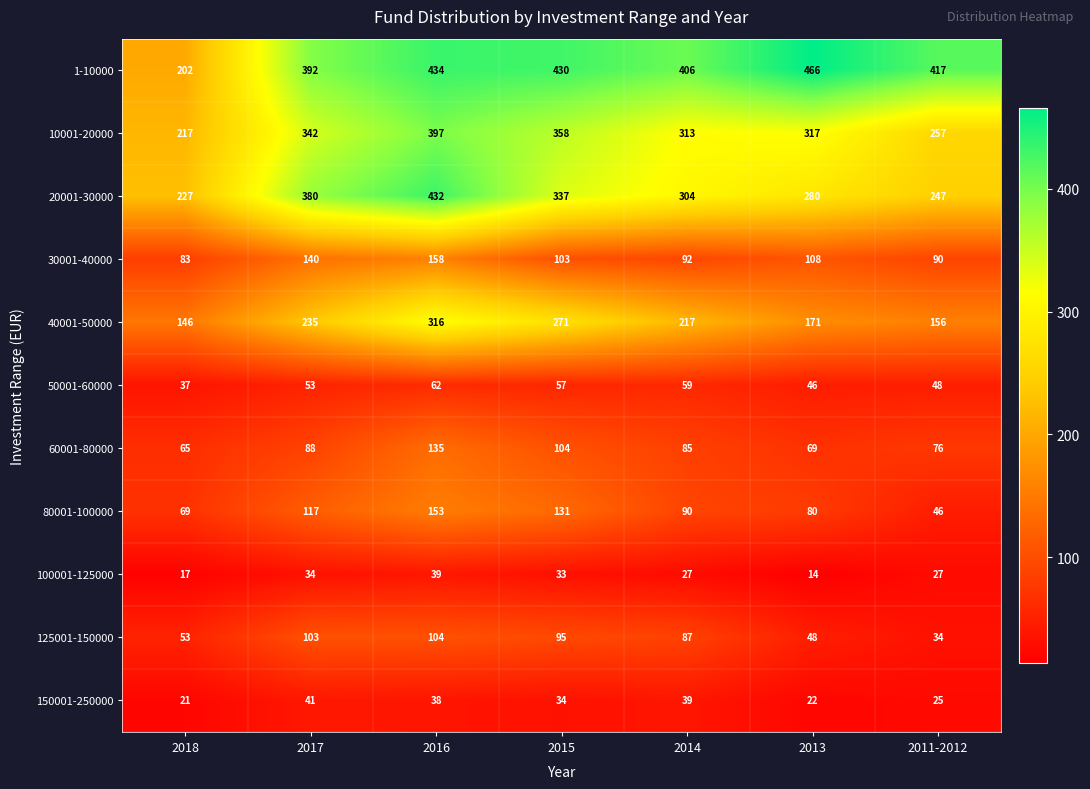

Which series has the largest range (max minus min)?

1-10000